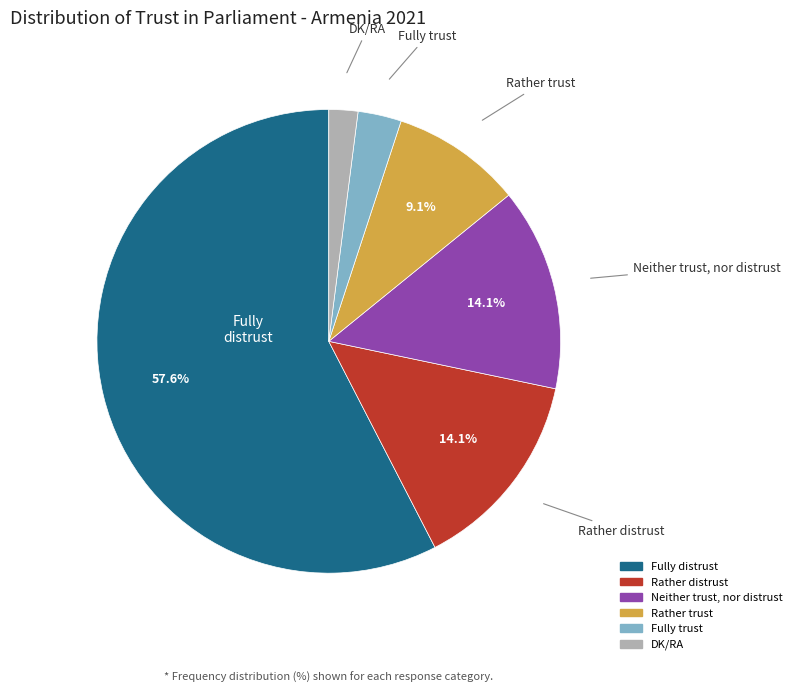

Count the number of slices in the pie.

6